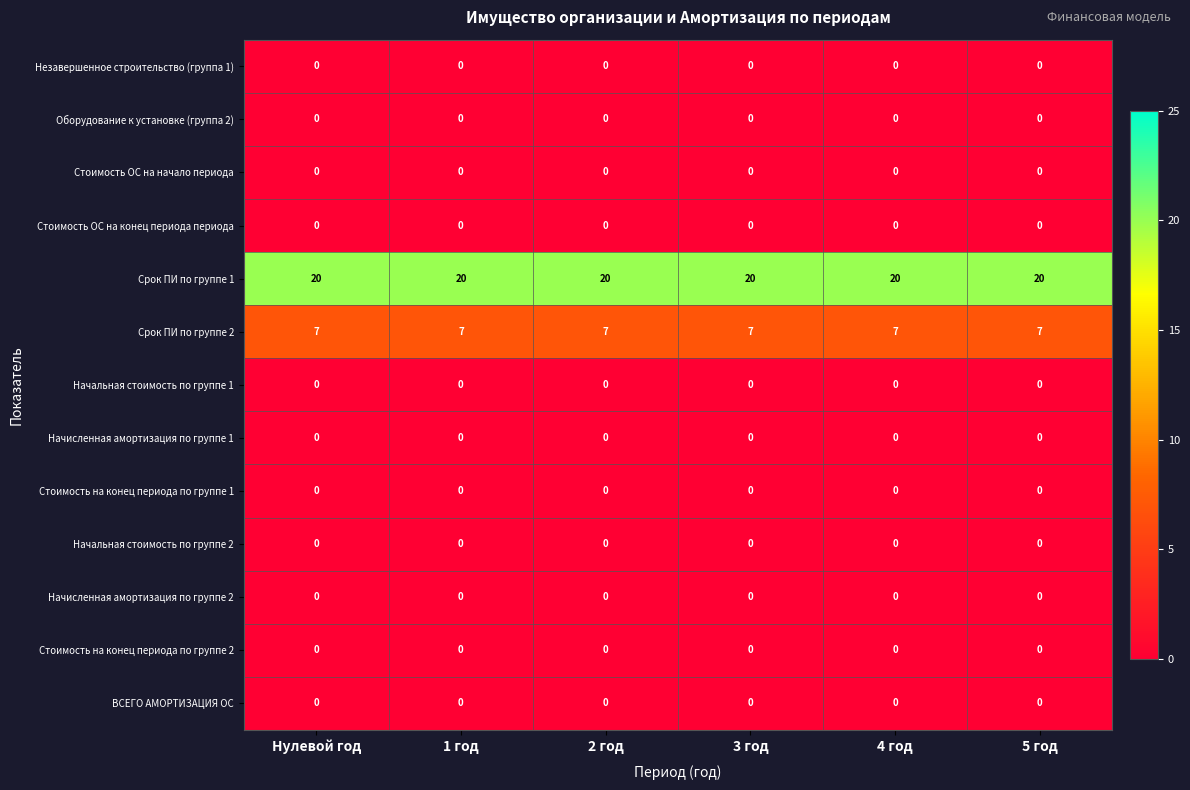

Which series has the largest total across all categories?

Срок ПИ по группе 1